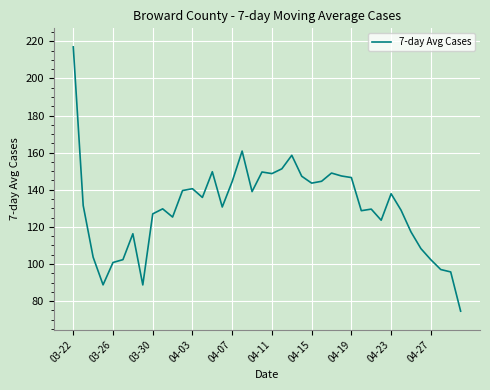

Count the number of values greater than 131.

20